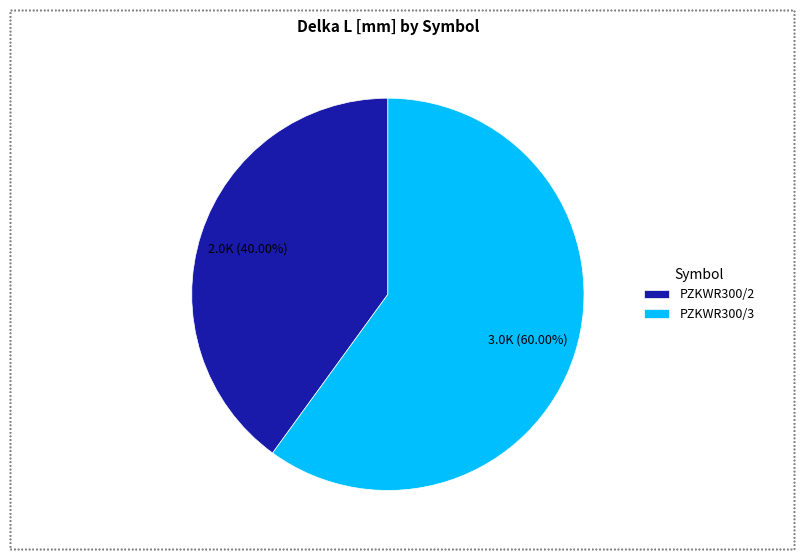

Approximately how many times larger is the value at PZKWR300/3 compared to PZKWR300/2?

1.5